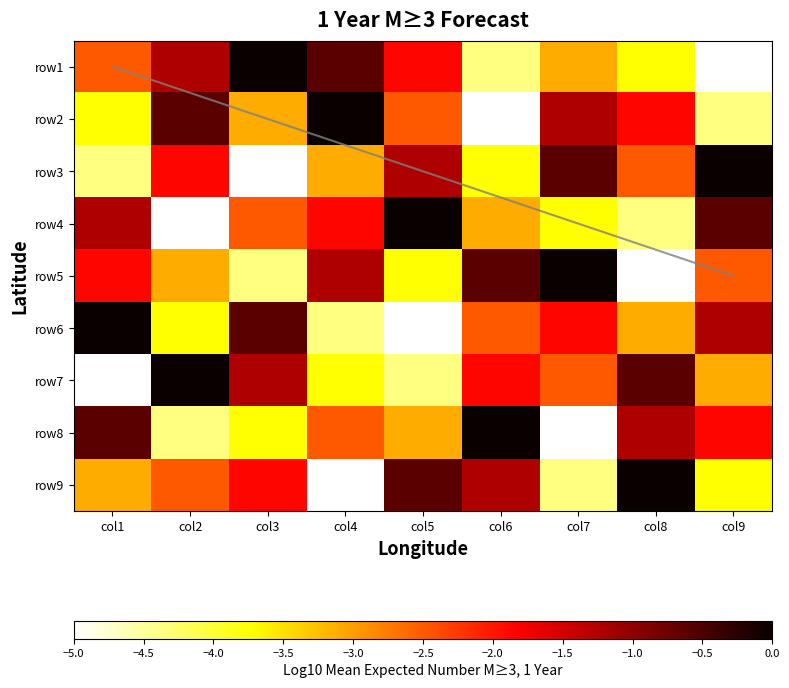

Which category has the lowest value in the row4 series?

col2